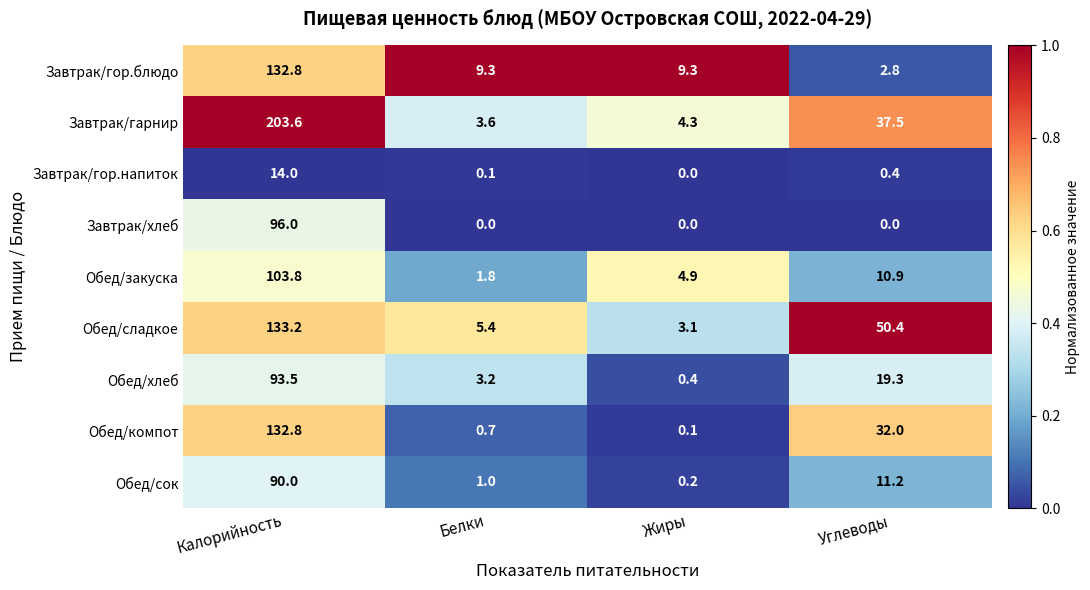

At how many categories does at least one series exceed 0?

4